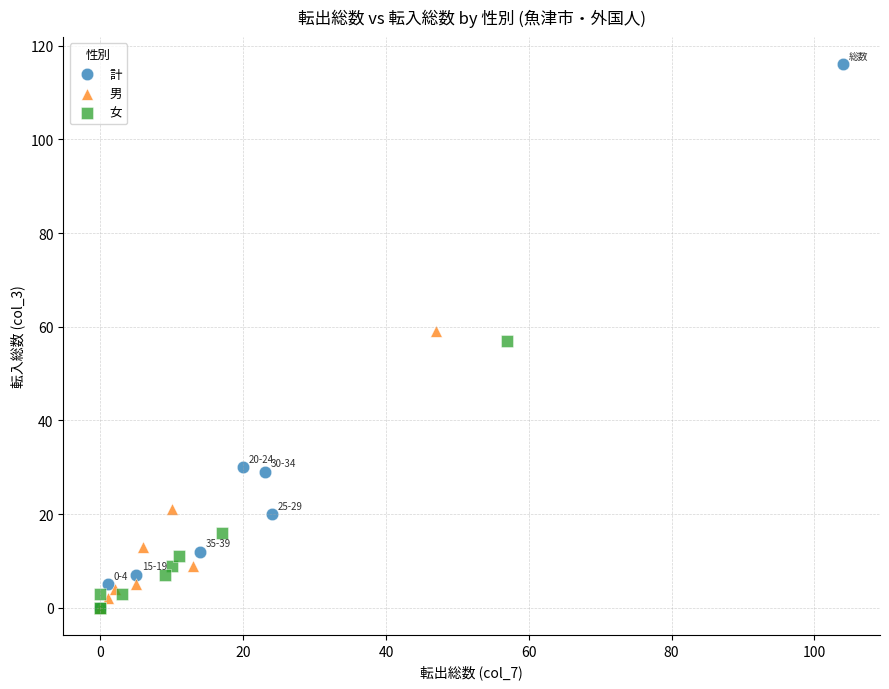

Which series contains the highest Y value?

計